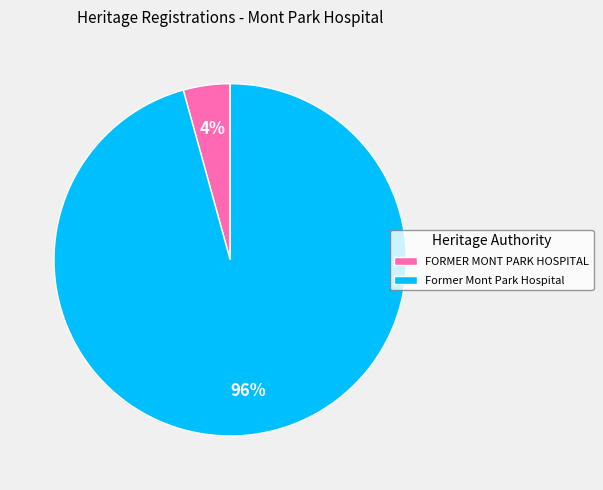

Which category accounts for the majority?

Former Mont Park Hospital